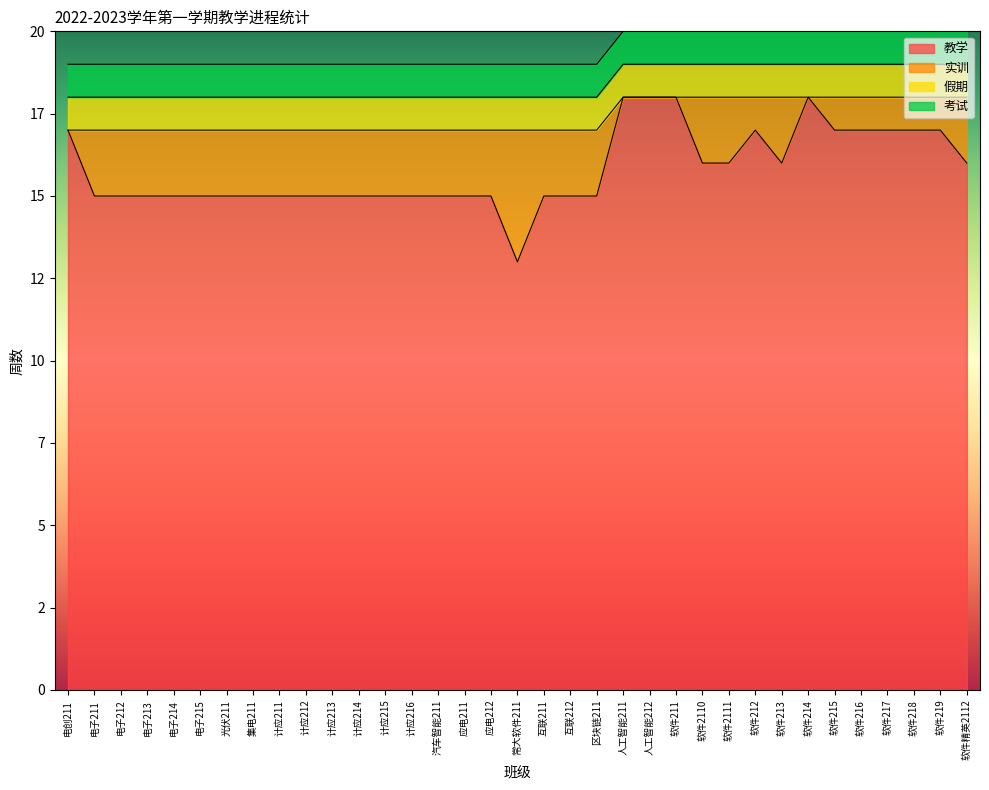

Rank the series at 人工智能211 from highest to lowest value.

教学, 假期, 考试, 实训